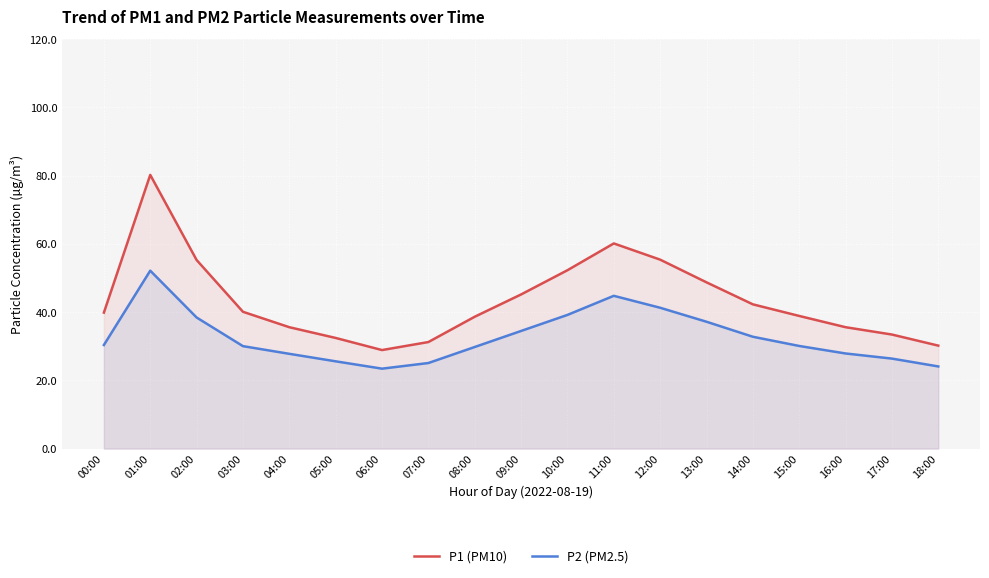

True or false: P1 (PM10) and P2 (PM2.5) intersect in this chart.

False